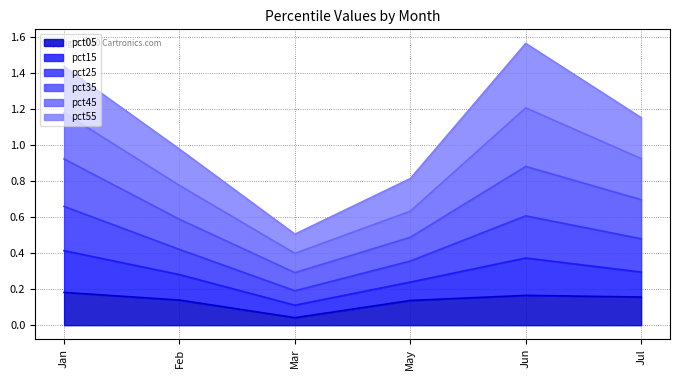

At which label is pct05 closest to 0?

Mar